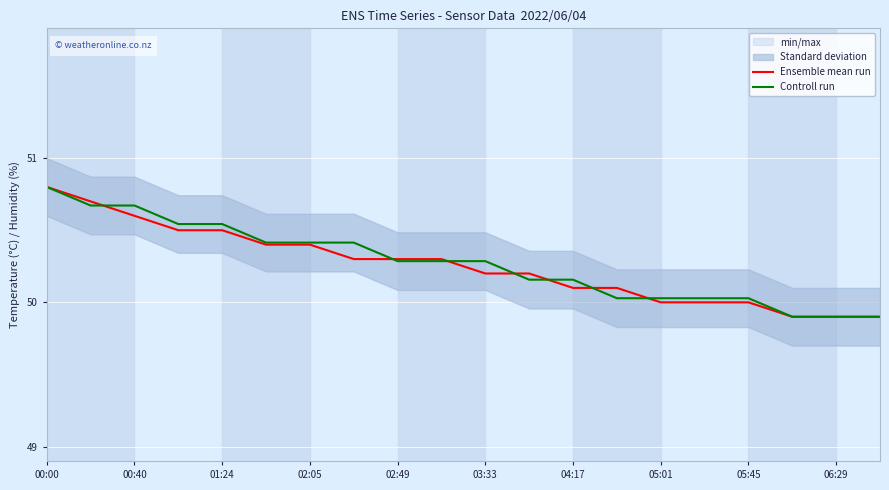

At which category is the sum across all series the highest?

00:00